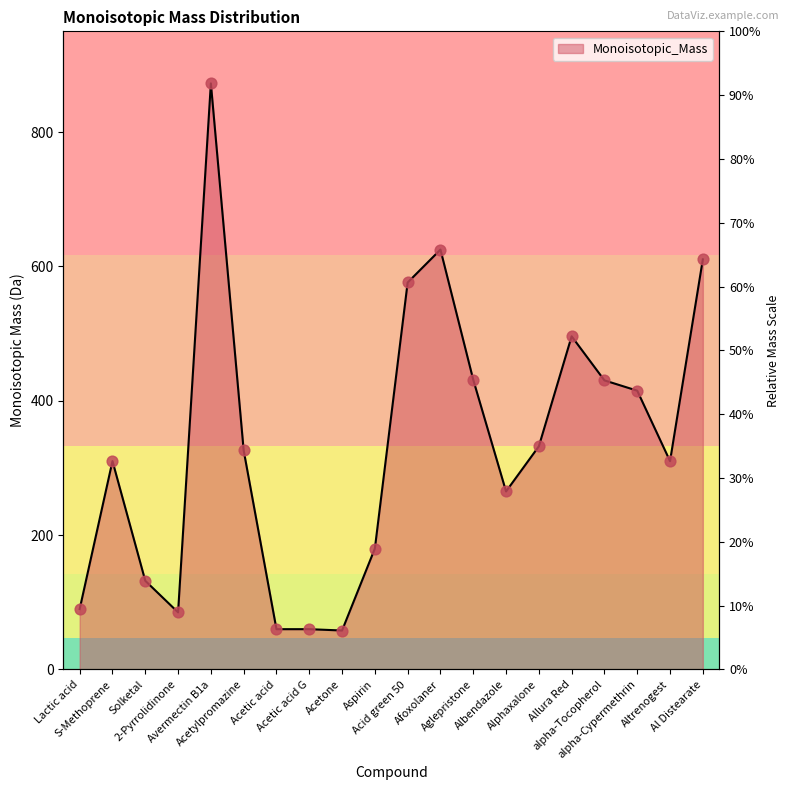

Approximately how many times larger is the value at Acetone compared to Solketal?

0.4